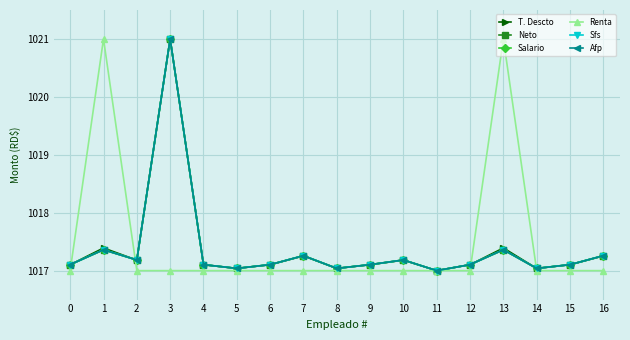

What value does the Neto series have at 2?

1017.2